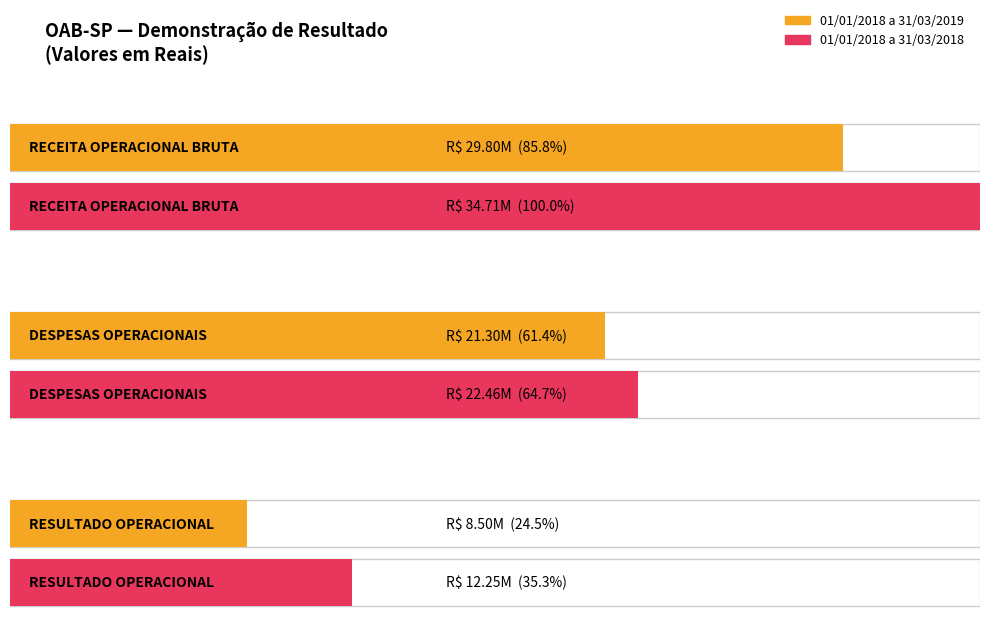

At which category does the chart reach its peak across all series?

RECEITA OPERACIONAL BRUTA